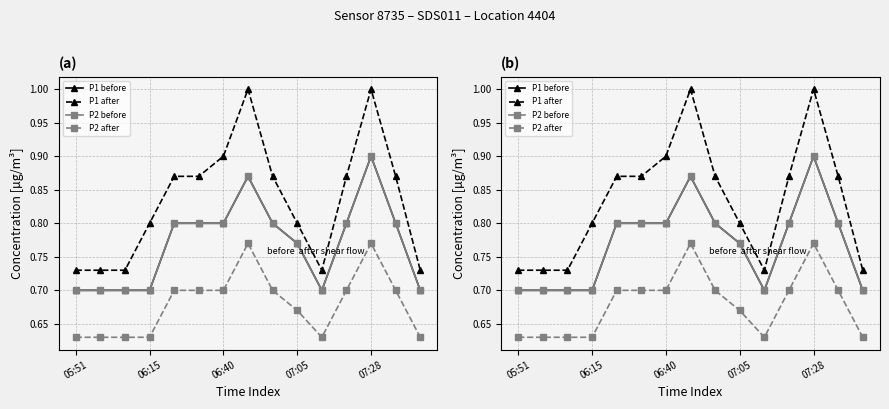

What is the difference between the second highest and second lowest values in the P2 before series?

0.2